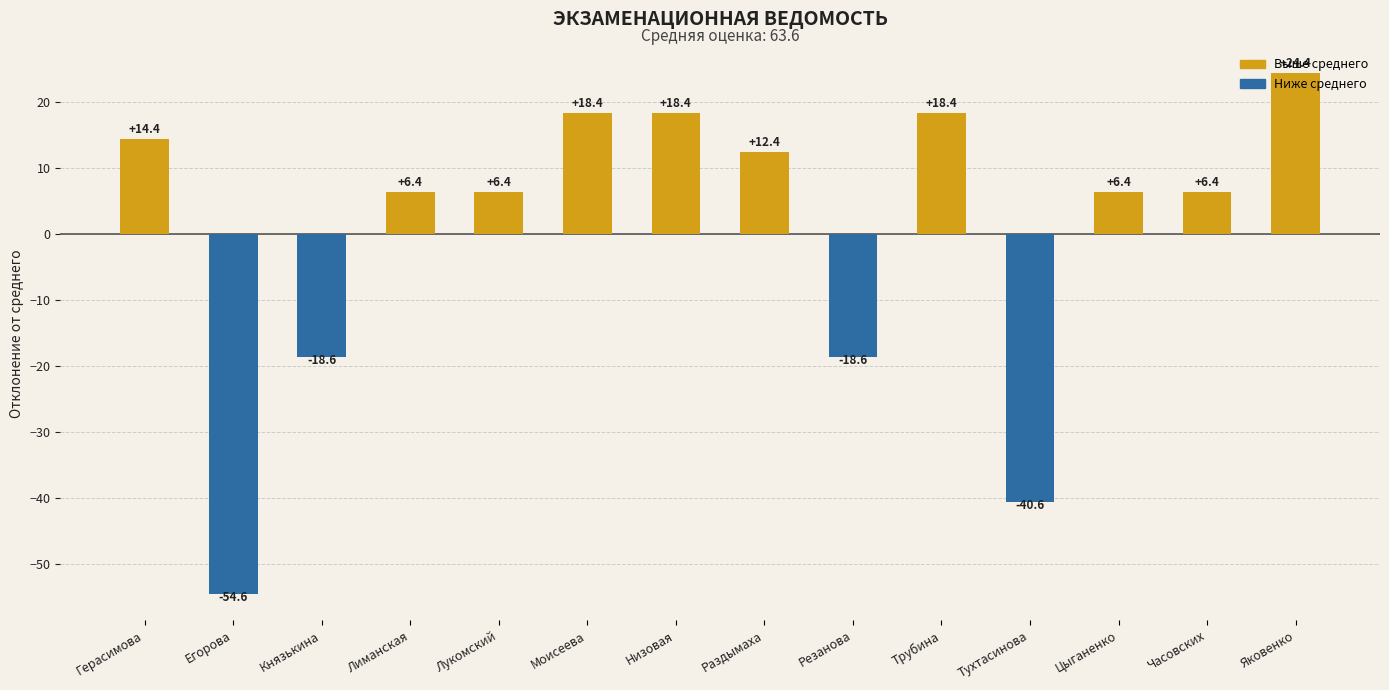

Reading left to right, transcribe all the data shown in this chart.

14.4	-54.6	-18.6	6.4	6.4	18.4	18.4	12.4	-18.6	18.4	-40.6	6.4	6.4	24.4